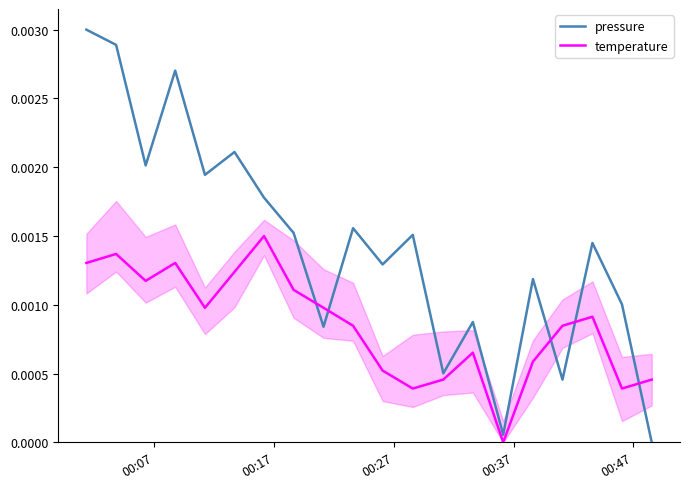

Which series ends up on top after the final intersection of pressure and temperature?

temperature